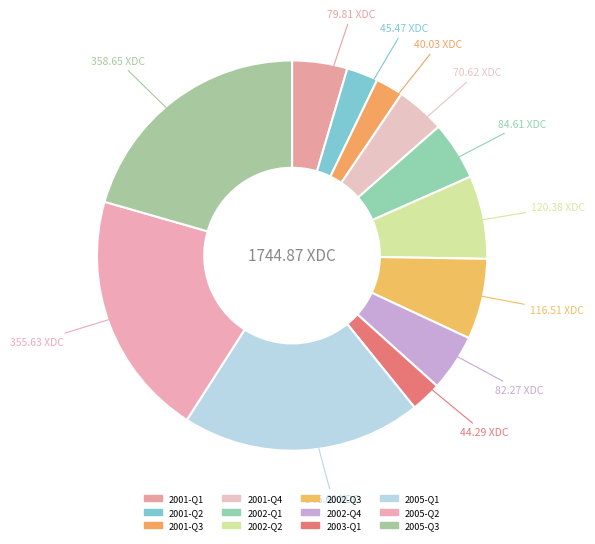

Is it true that 2005-Q3 is 12% of the pie?

False